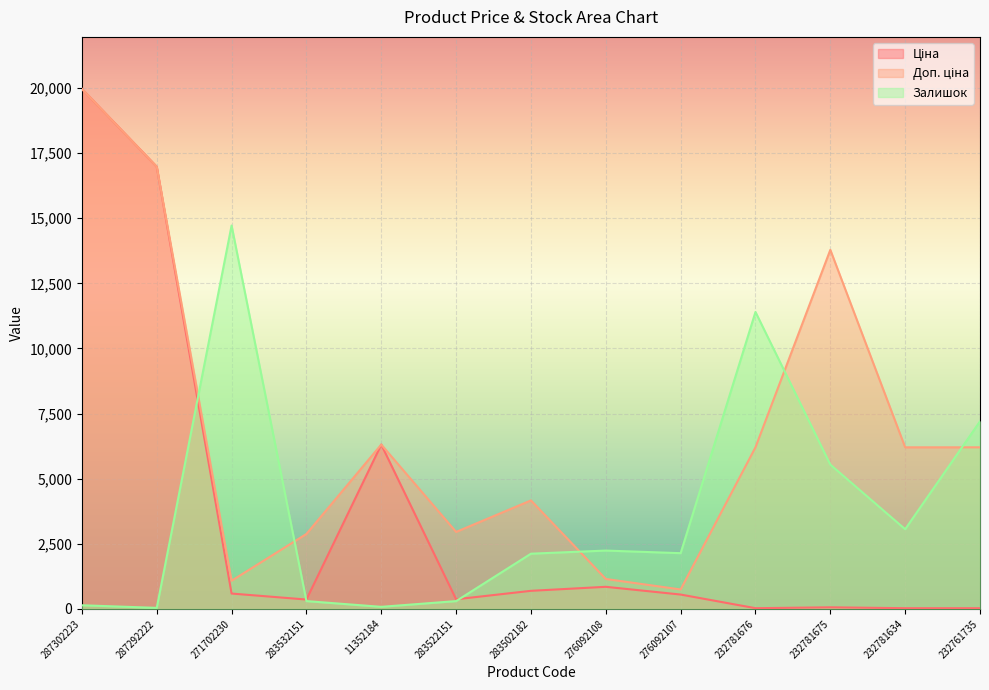

The value of Залишок at 276092107 is 1311.2. True or false?

False